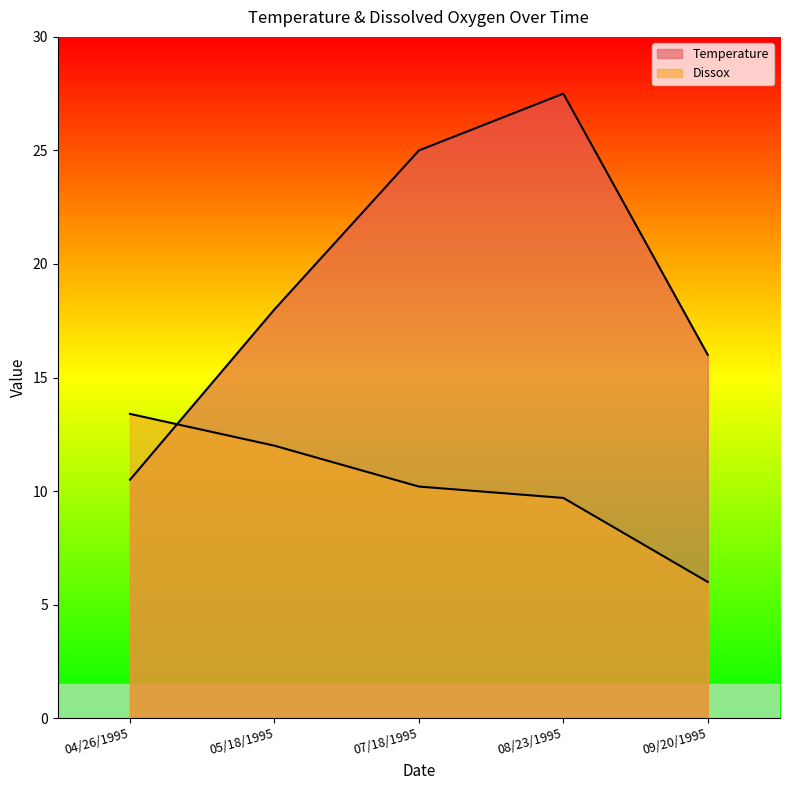

How many values in the Dissox series exceed 10?

3